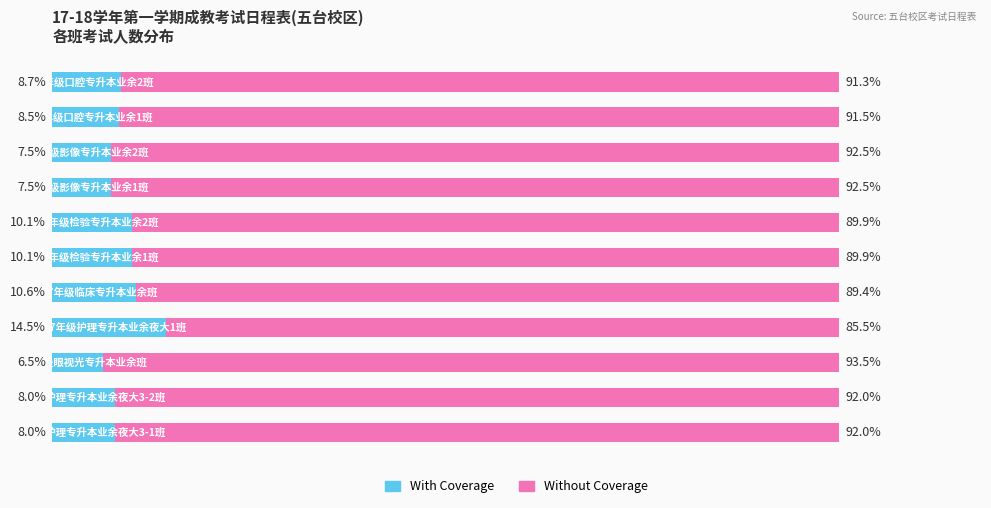

What is the average value of the With Coverage series?

9.1